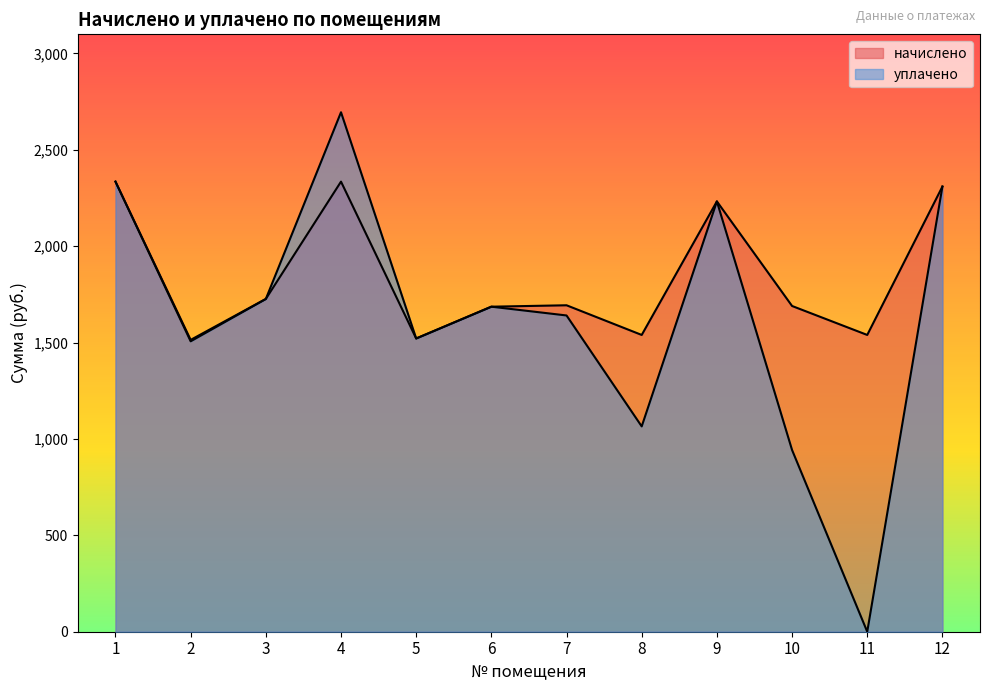

Does the chart have visible grid lines?

No